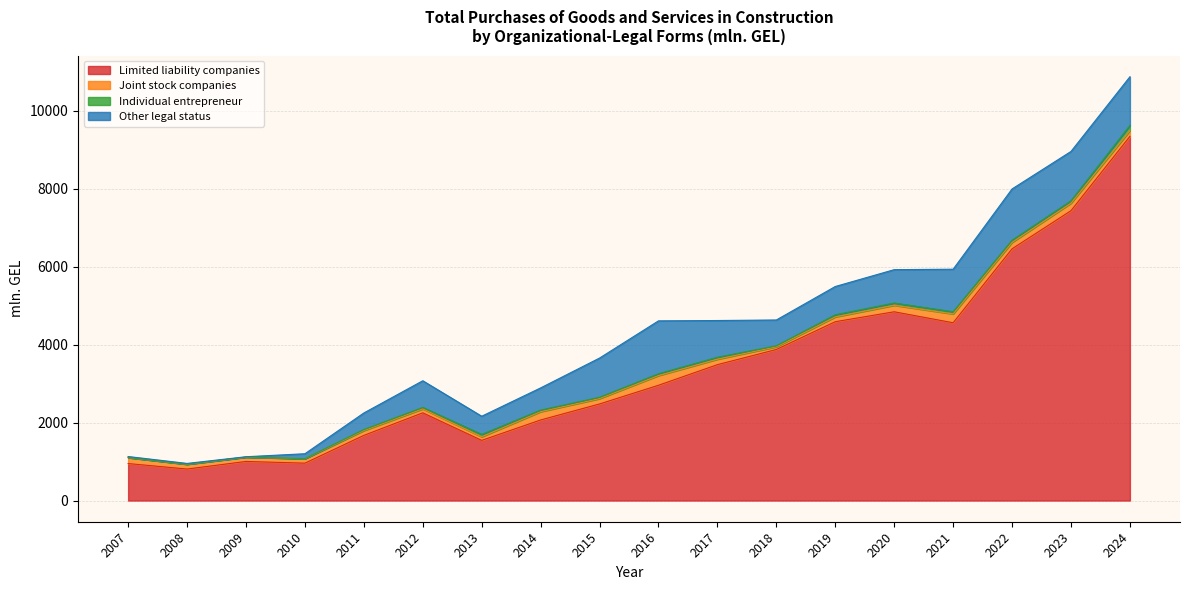

How many data points in Limited liability companies are above 2956?

9